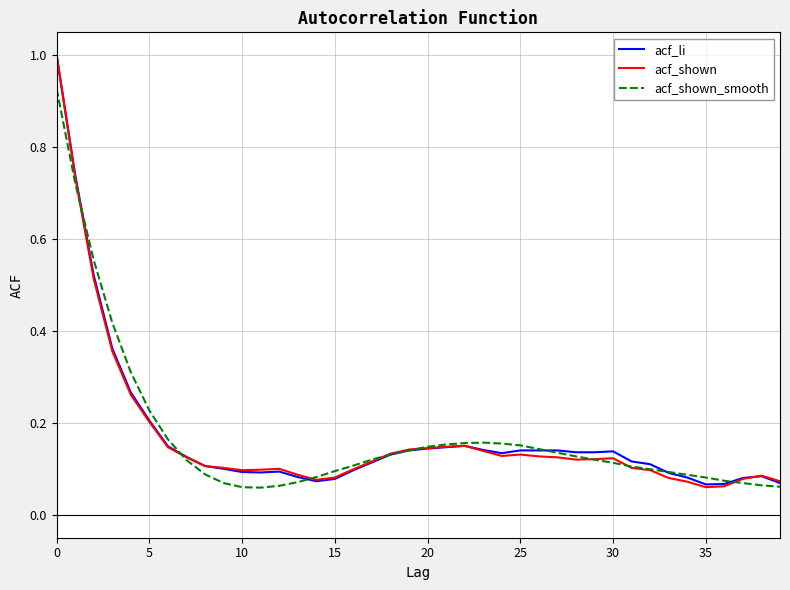

What is the greatest value displayed?

1.0